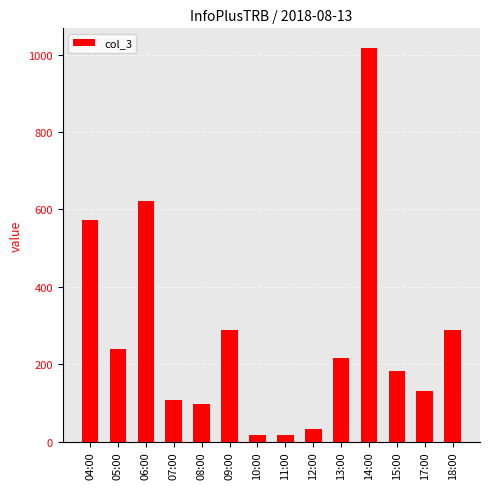

Are the bars grouped side by side (vs. stacked)?

No